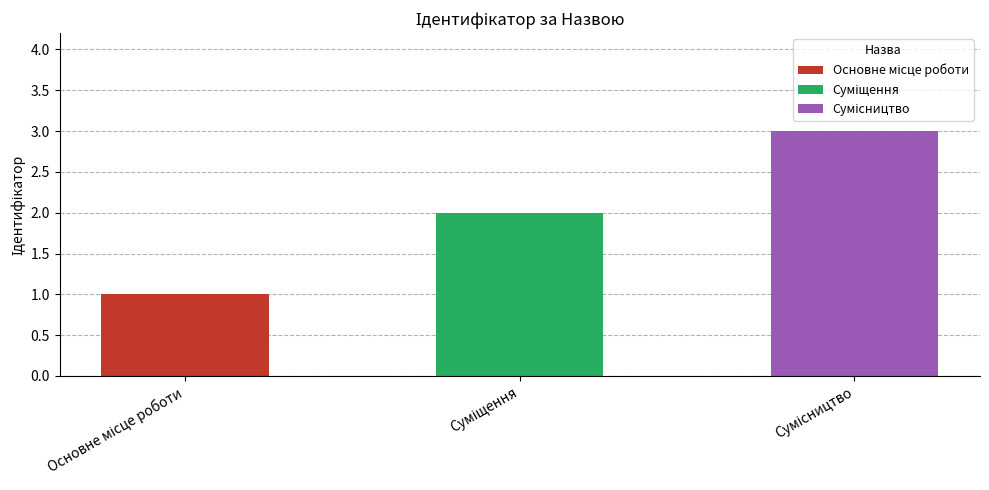

What is the difference between the values at Сумісництво and Суміщення?

1